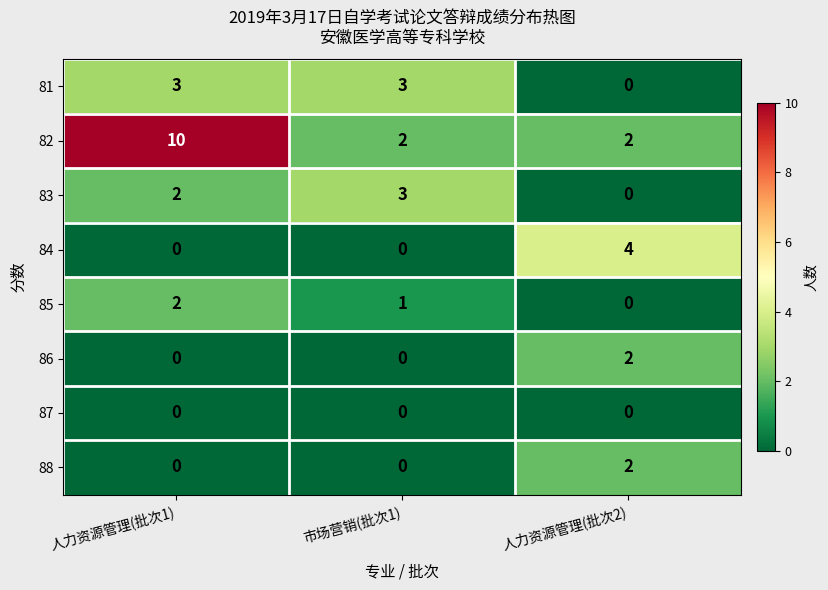

At which category is the sum across all series the highest?

人力资源管理(批次1)